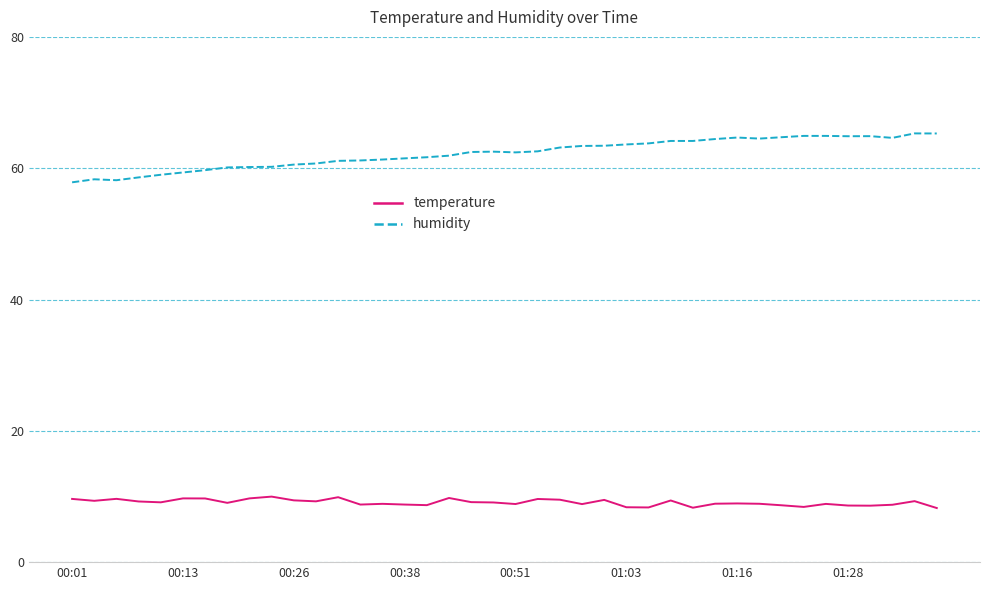

List the series in order of their overall mean, lowest first.

temperature, humidity